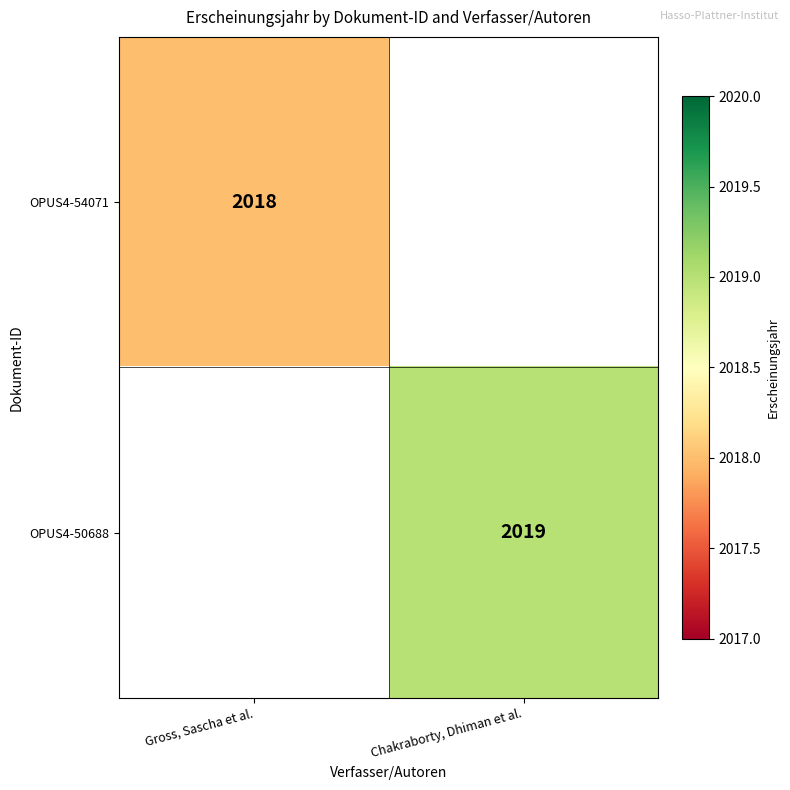

The value of OPUS4-50688 at Chakraborty, Dhiman et al. is 2019. True or false?

True